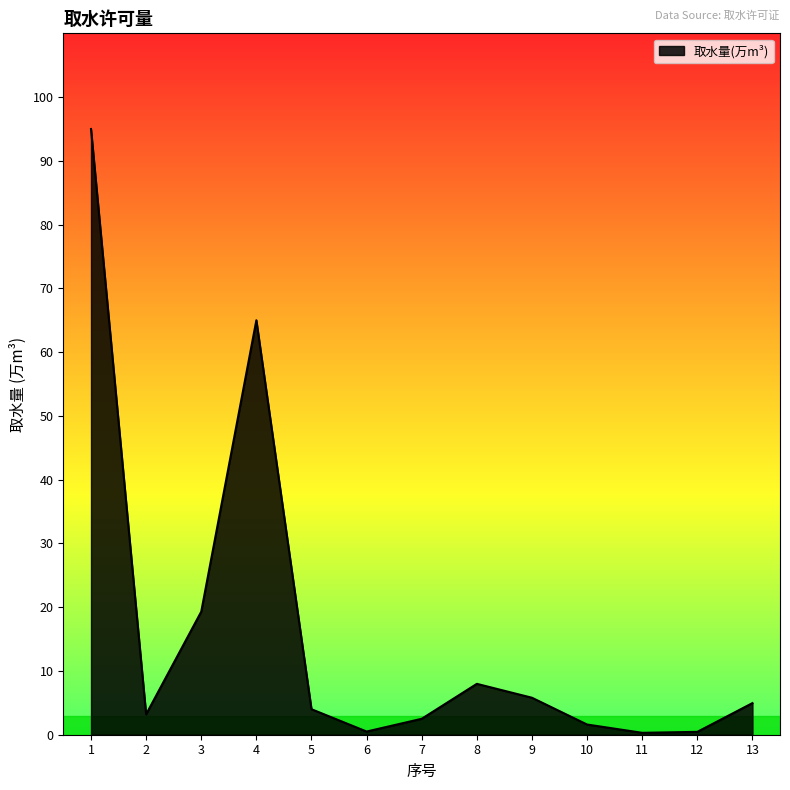

The chart shows a value of 5.8 at 9. True or false?

True